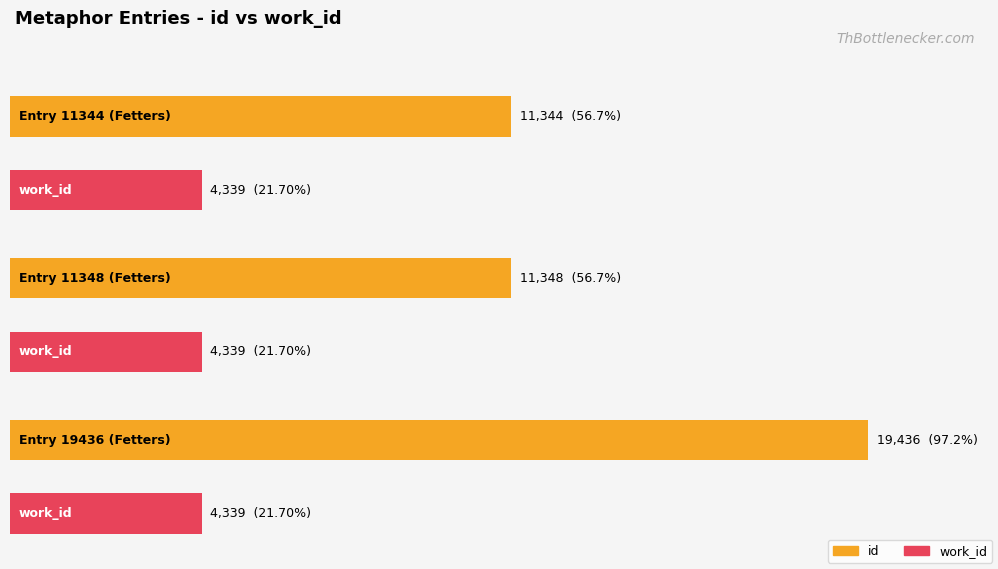

The work_id series shows 4339 at Entry 11348 (Fetters). True or false?

True